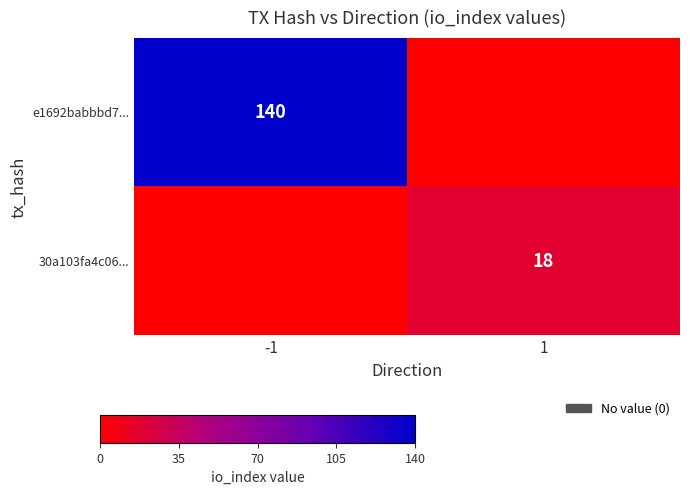

At which label does 30a103fa4c06... reach its minimum?

-1